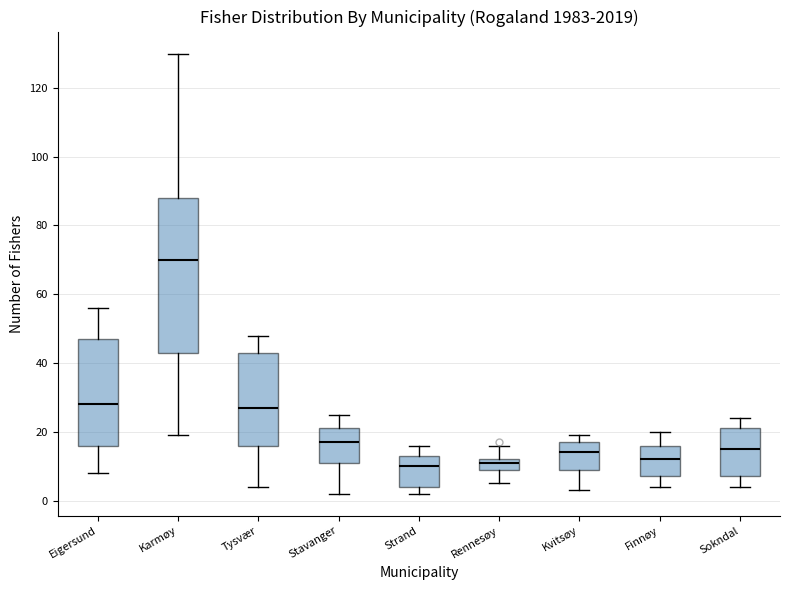

Which box is the tallest, from its lower edge to its upper edge?

Karmøy